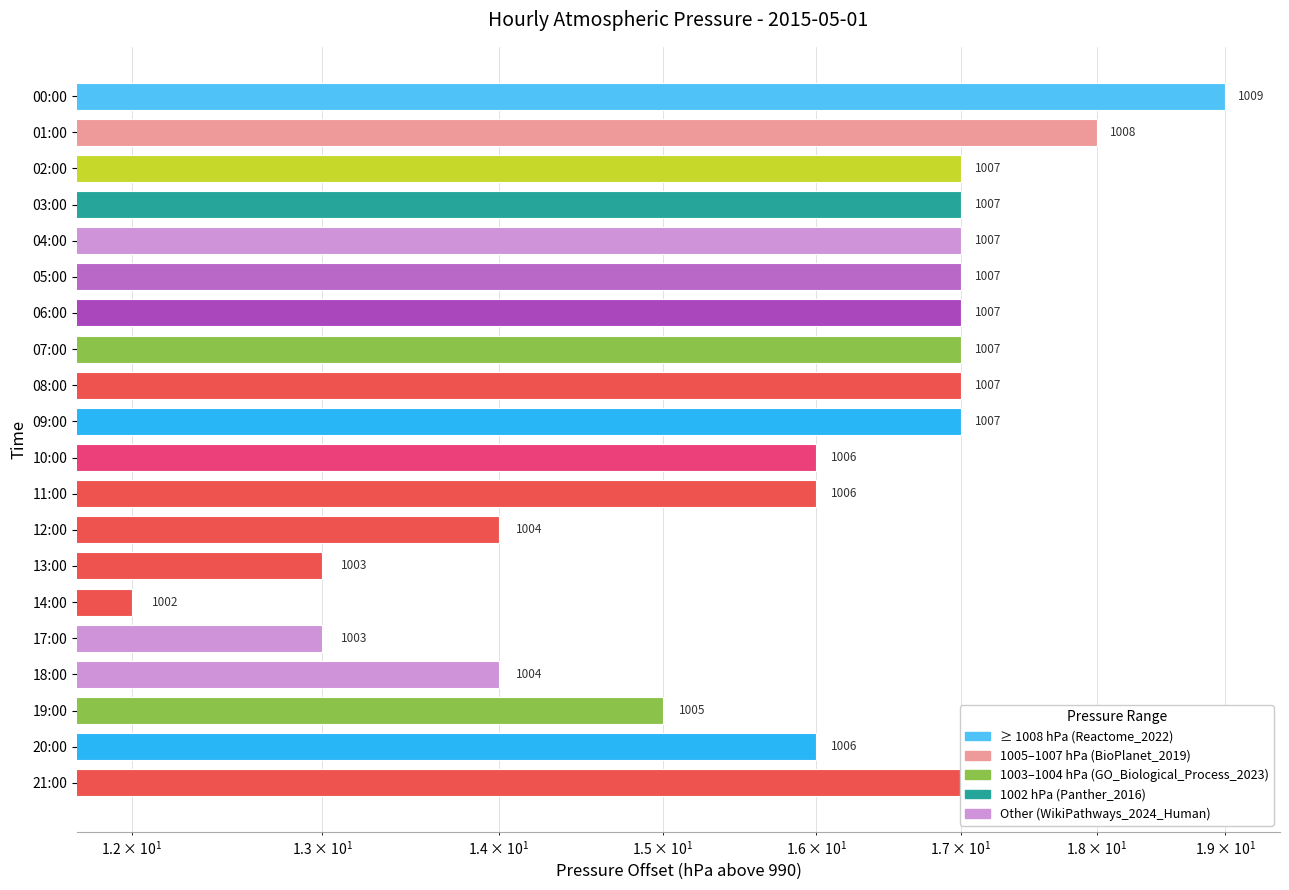

What is the label of the 6th bar from the right?

14:00